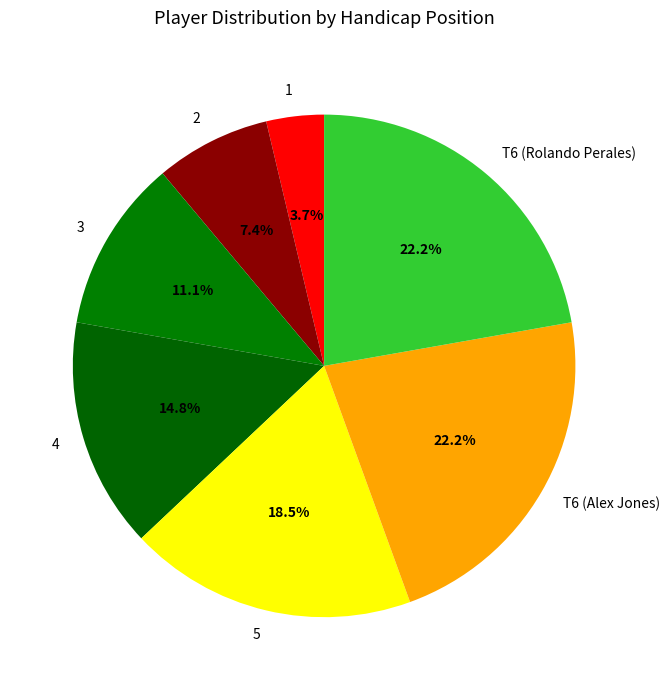

Which category has the smallest portion of the pie?

1